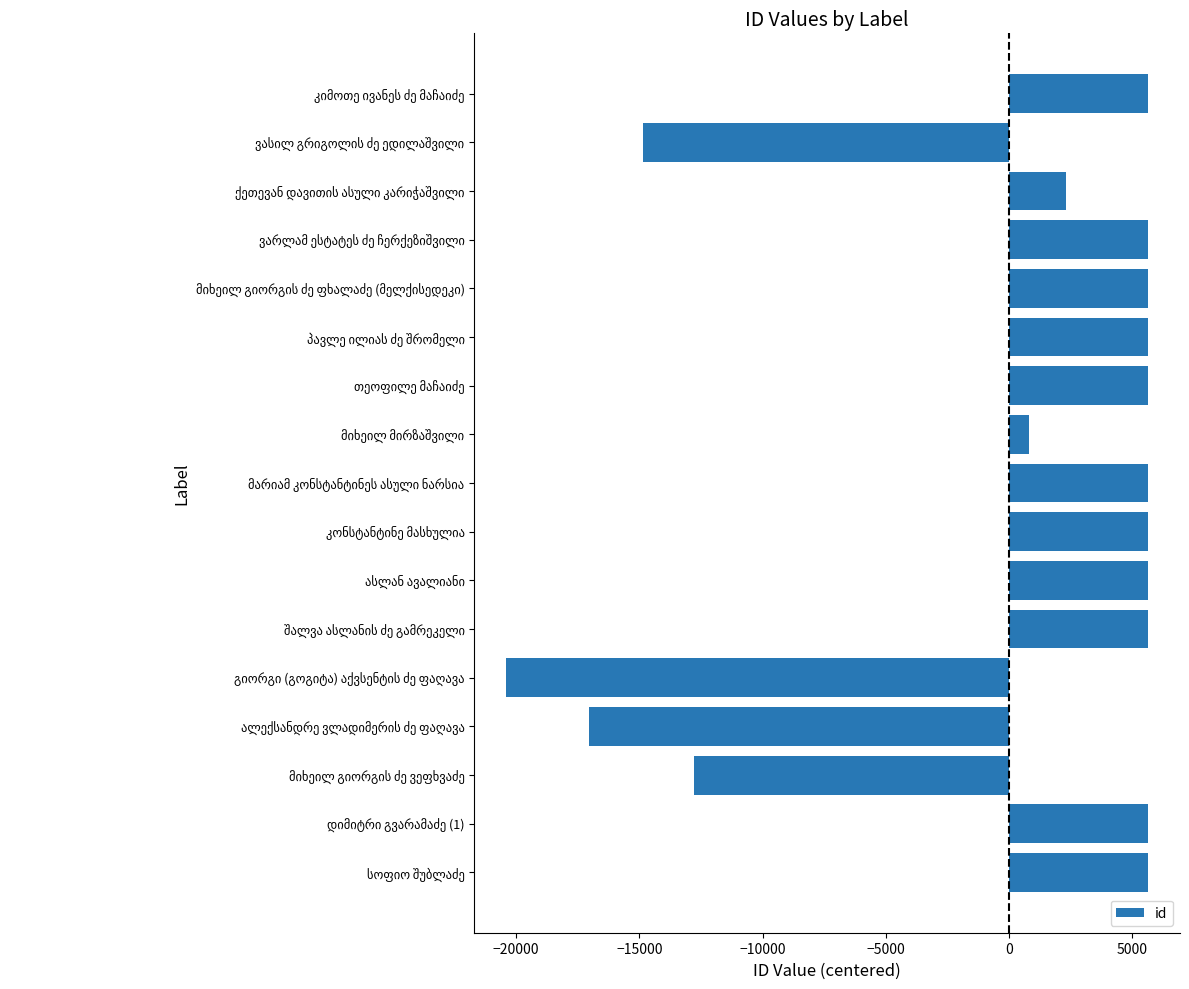

What is the difference between the maximum and minimum values?

26025.0